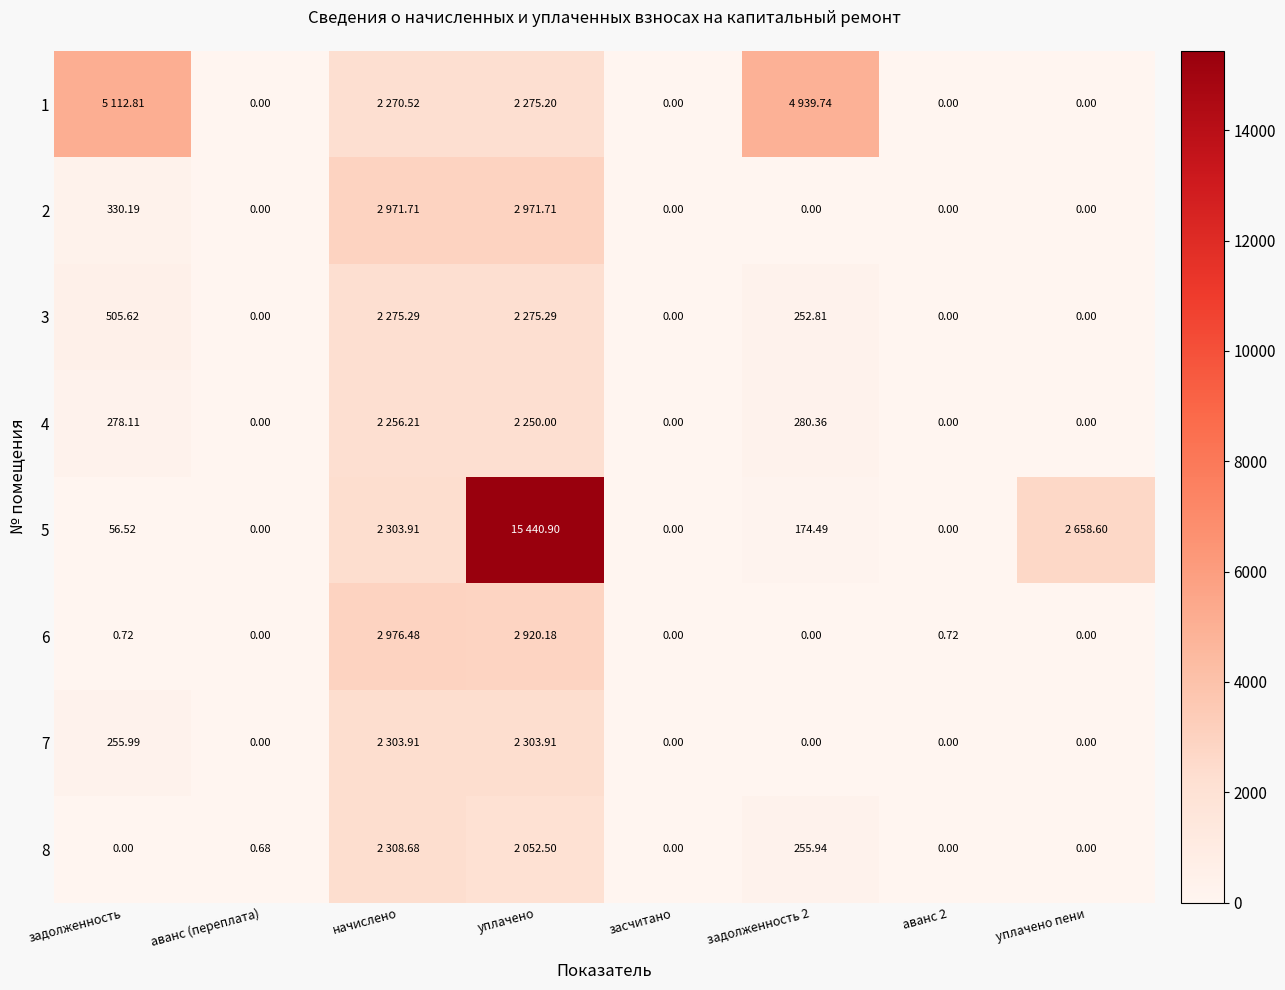

The value of 7 at задолженность 2 is 782.9. True or false?

False